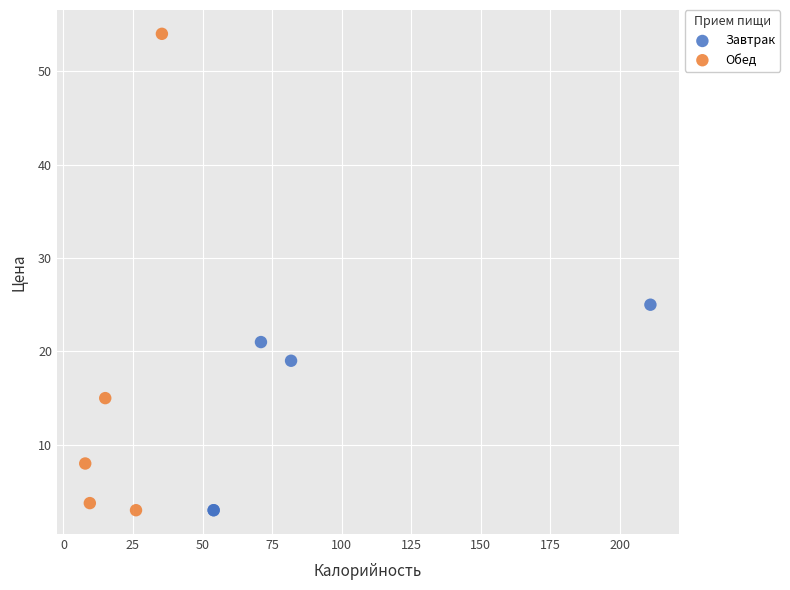

Which series contains the highest Y value?

Обед